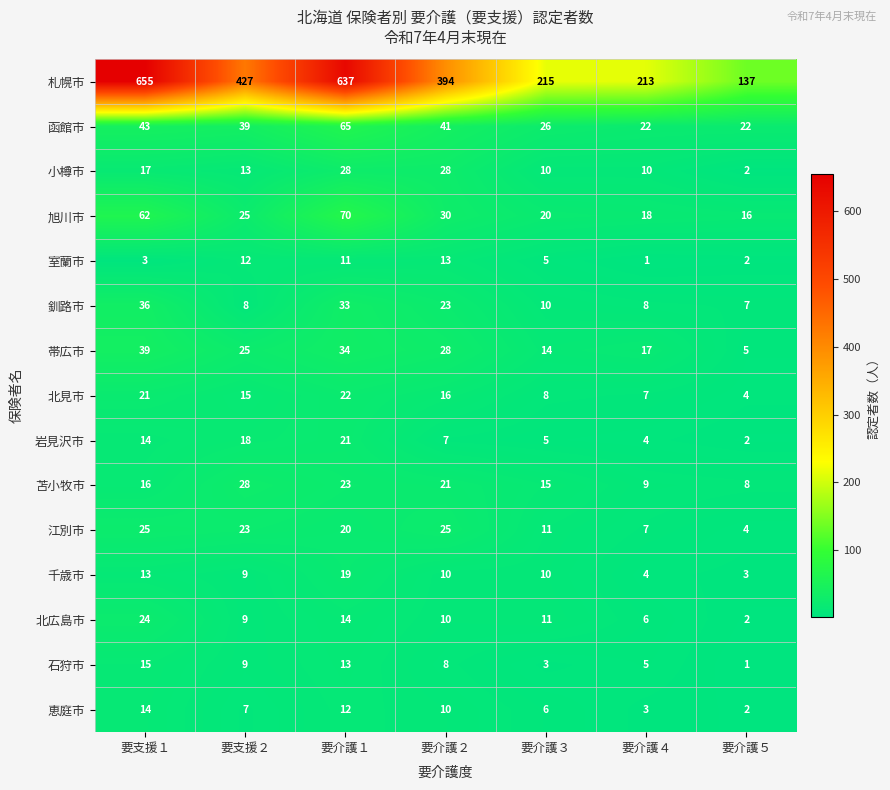

What is the sum of the 釧路市 values at 要支援１ and 要介護５?

43